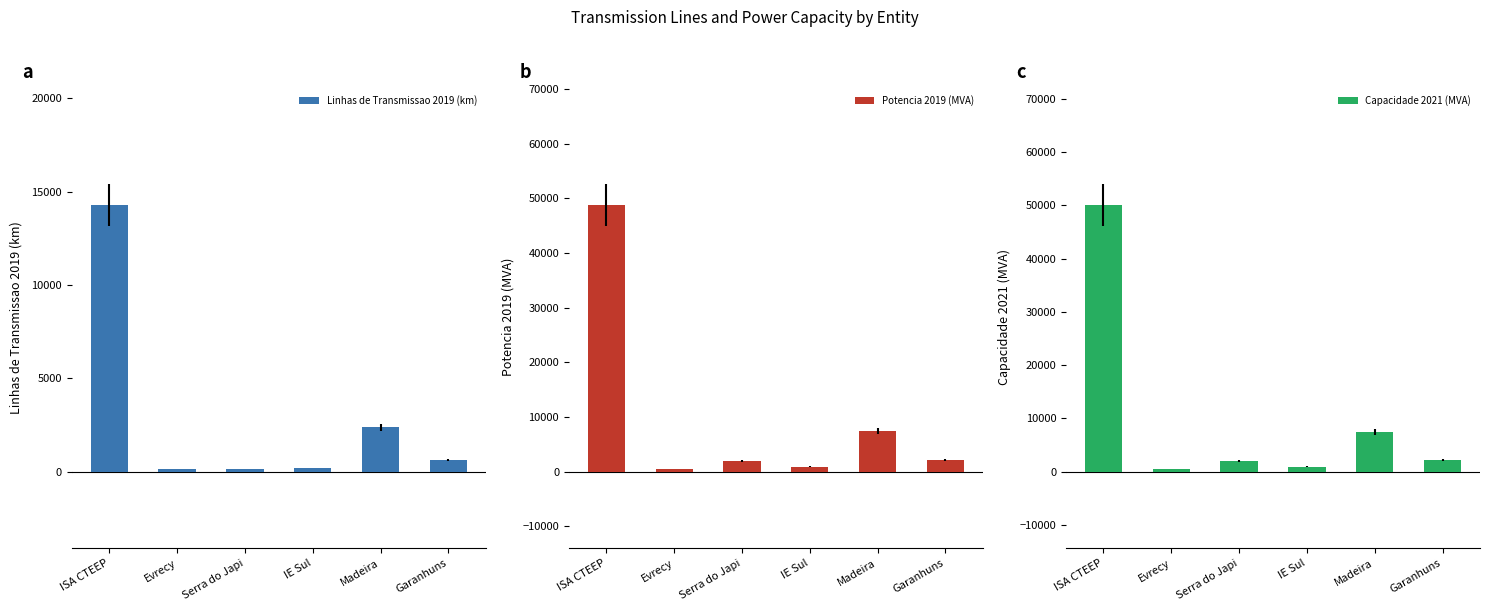

What is the label of the 4th bar from the left?

IE Sul